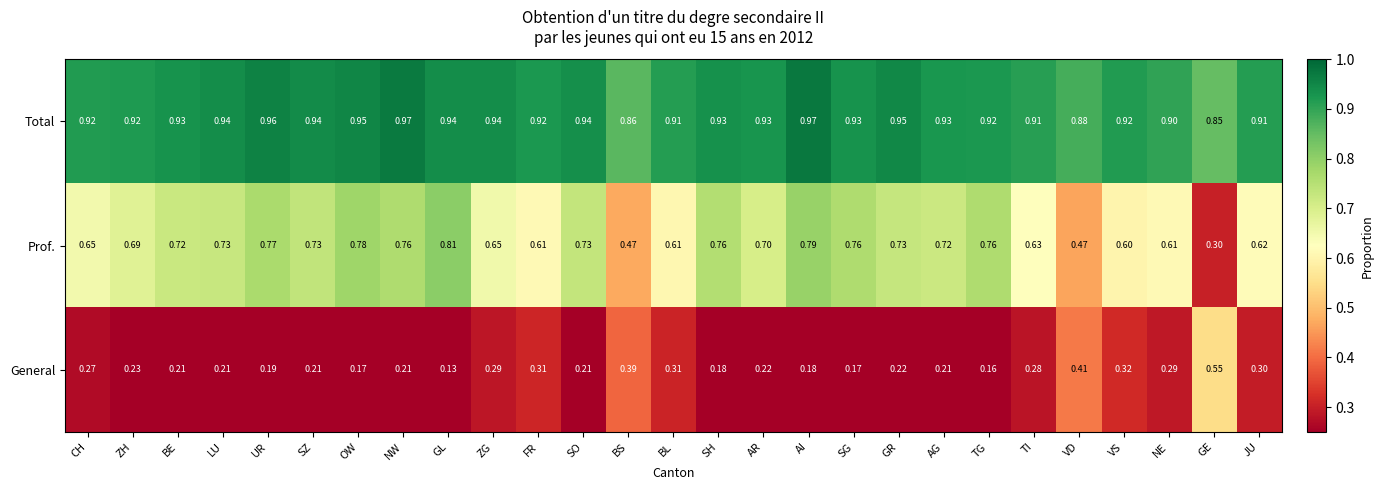

Which series changed the most between BS and AI?

Prof.